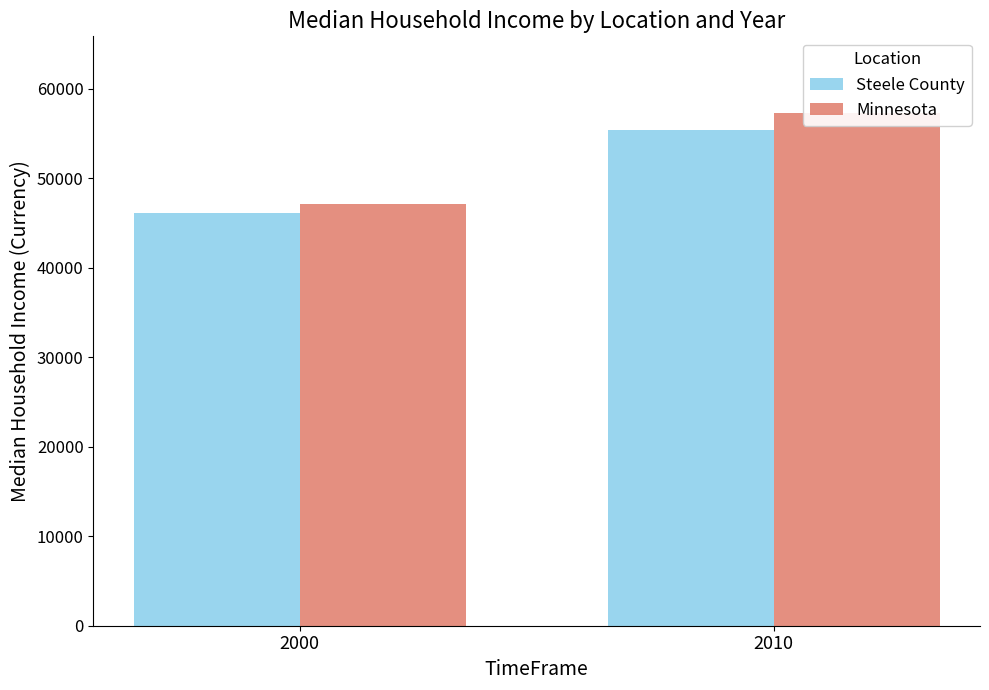

Reading left to right, what are all the values shown in this chart?

Steele County: 46106	55321
Minnesota: 47111	57243